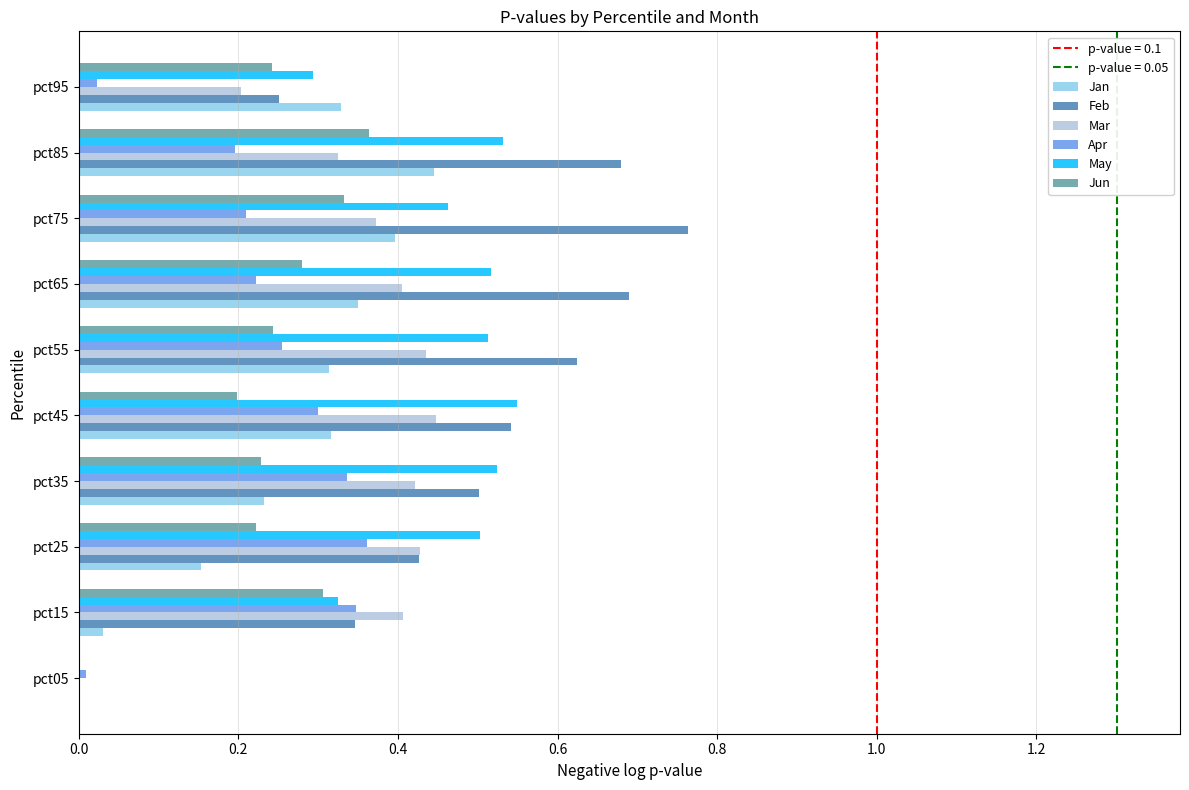

Does the chart contain stacked bars?

No